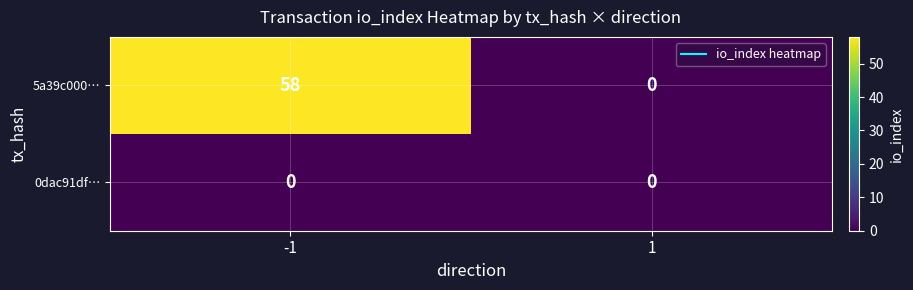

List the series in order of their overall mean, highest first.

5a39c000…, 0dac91df…